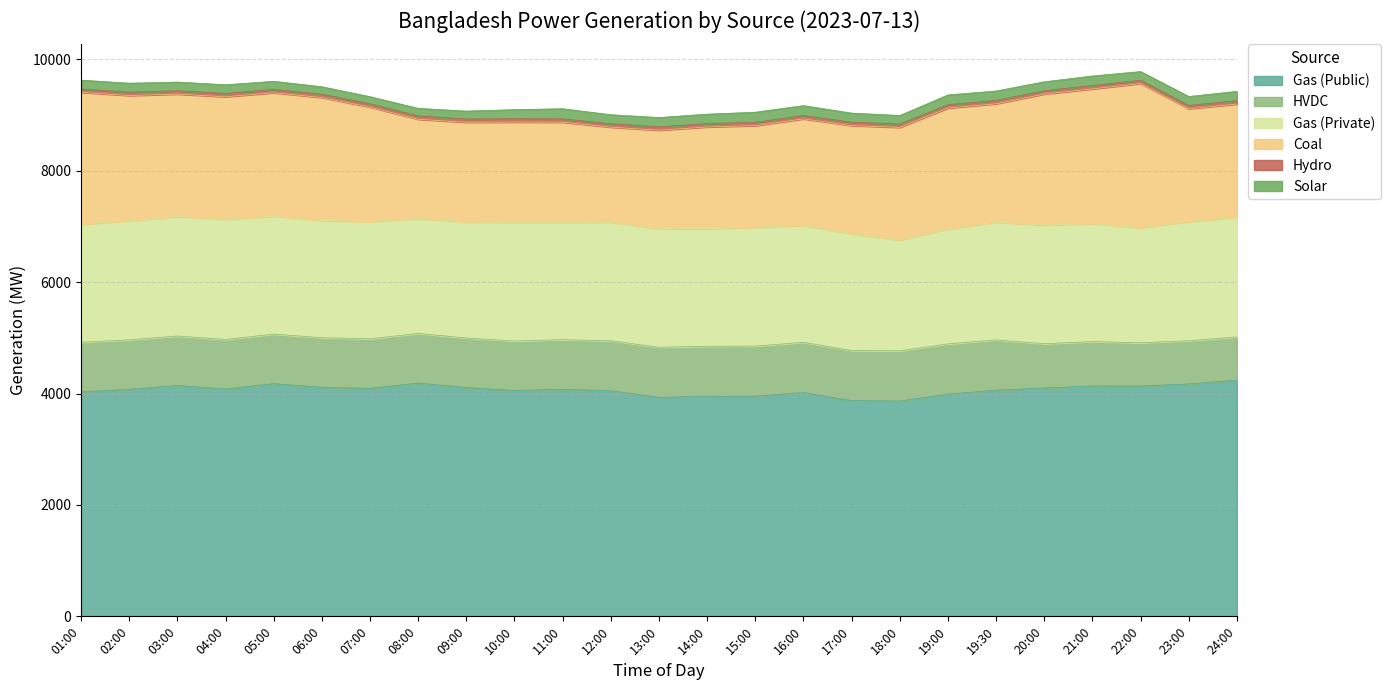

Reading left to right, what are all the values shown in this chart?

Gas (Public): 01:00=4032	02:00=4076	03:00=4145	04:00=4083	05:00=4178	06:00=4114	07:00=4094	08:00=4190	09:00=4109	10:00=4055	11:00=4078	12:00=4051	13:00=3933	14:00=3952	15:00=3953	16:00=4020	17:00=3874	18:00=3867	19:00=3991	19:30=4063	20:00=4099	21:00=4137	22:00=4135	23:00=4173	24:00=4241
HVDC: 01:00=890	02:00=889	03:00=889	04:00=889	05:00=890	06:00=890	07:00=889	08:00=890	09:00=889	10:00=889	11:00=890	12:00=898	13:00=899	14:00=898	15:00=900	16:00=900	17:00=900	18:00=900	19:00=901	19:30=901	20:00=797	21:00=797	22:00=777	23:00=777	24:00=777
Gas (Private): 01:00=2118	02:00=2138	03:00=2146	04:00=2158	05:00=2118	06:00=2103	07:00=2104	08:00=2065	09:00=2083	10:00=2132	11:00=2108	12:00=2129	13:00=2131	14:00=2109	15:00=2132	16:00=2100	17:00=2098	18:00=1990	19:00=2064	19:30=2115	20:00=2128	21:00=2117	22:00=2066	23:00=2139	24:00=2150
Coal: 01:00=2369	02:00=2249	03:00=2198	04:00=2200	05:00=2216	06:00=2209	07:00=2057	08:00=1781	09:00=1790	10:00=1799	11:00=1797	12:00=1706	13:00=1766	14:00=1829	15:00=1826	16:00=1913	17:00=1941	18:00=2023	19:00=2171	19:30=2125	20:00=2355	21:00=2420	22:00=2589	23:00=2026	24:00=2031
Hydro: 01:00=60	02:00=60	03:00=60	04:00=60	05:00=60	06:00=60	07:00=60	08:00=60	09:00=60	10:00=60	11:00=60	12:00=60	13:00=60	14:00=60	15:00=60	16:00=60	17:00=60	18:00=60	19:00=60	19:30=60	20:00=60	21:00=60	22:00=60	23:00=60	24:00=60
Solar: 01:00=160	02:00=162	03:00=156	04:00=156	05:00=146	06:00=134	07:00=128	08:00=136	09:00=142	10:00=164	11:00=182	12:00=164	13:00=168	14:00=170	15:00=182	16:00=178	17:00=164	18:00=154	19:00=176	19:30=170	20:00=160	21:00=172	22:00=156	23:00=160	24:00=168